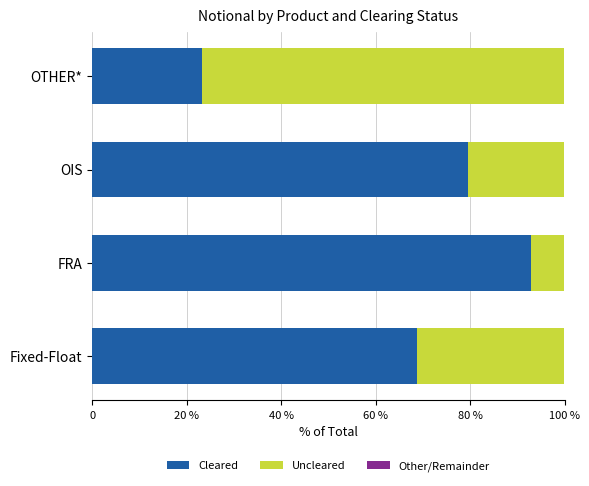

Rank the series by their average value, from highest to lowest.

Cleared, Uncleared, Other/Remainder